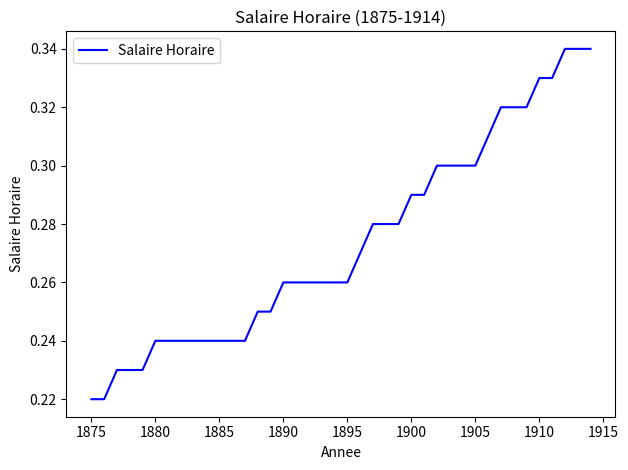

Does the chart have visible grid lines?

No